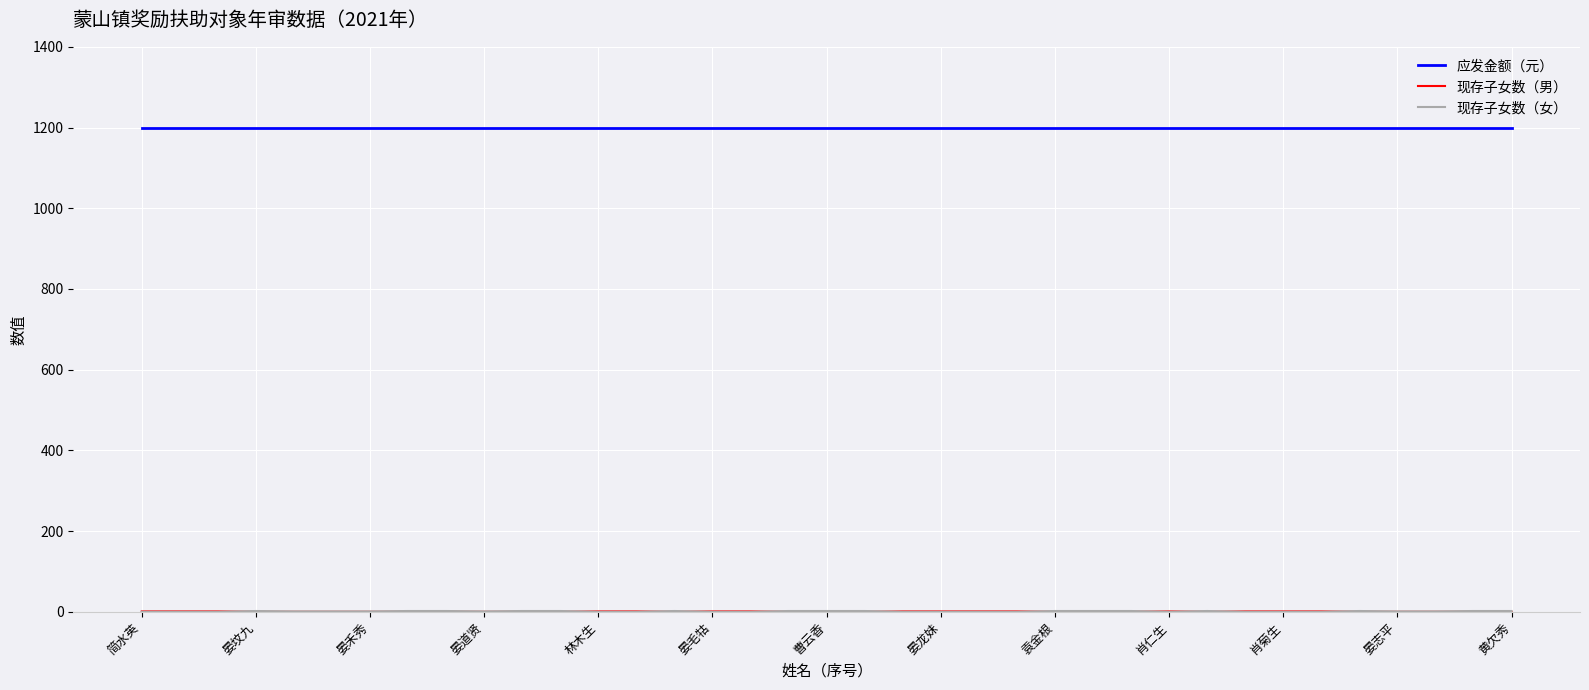

What is the greatest value displayed?

1200